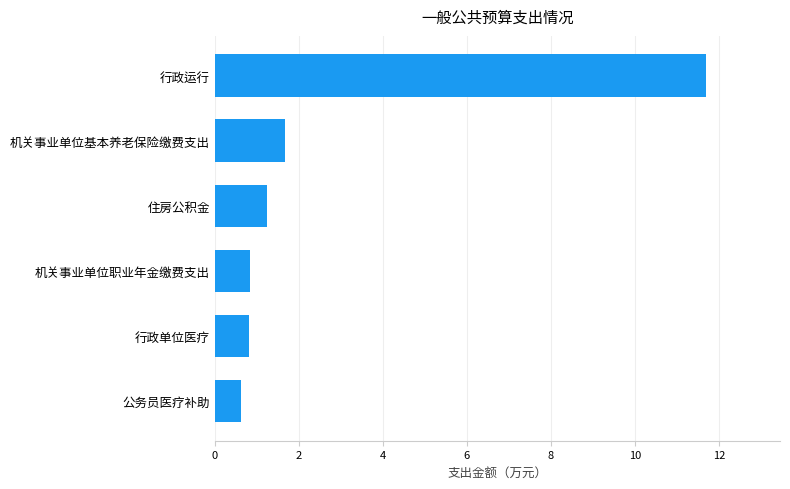

What is the difference between the maximum and second lowest values?

10.9